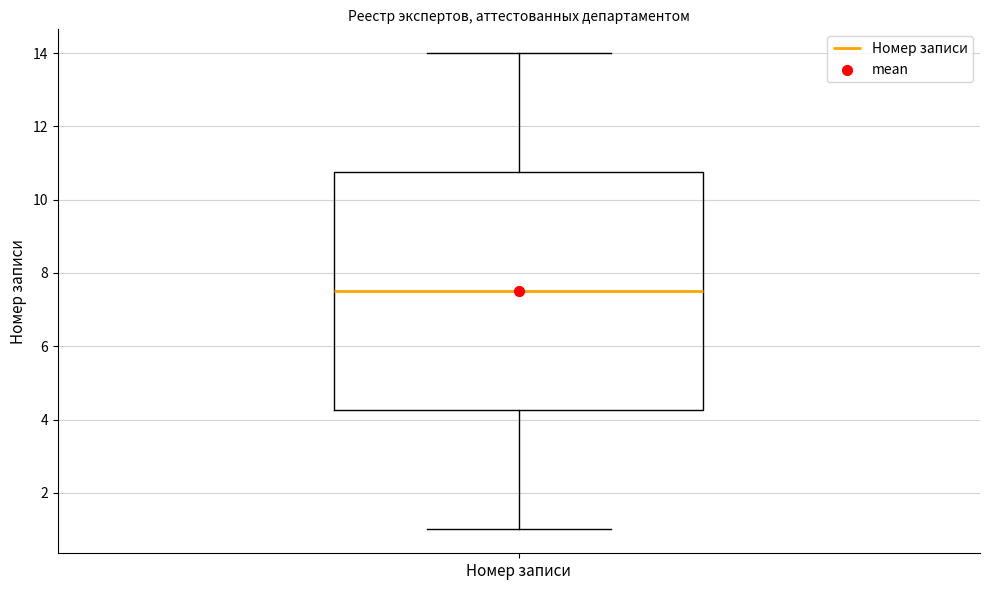

Read this box plot against the y-axis: the position of the median line, the range covered by the box, and the ends of both whiskers. The values are not printed on the chart, so give them approximately, as read against the axis.

median 7.6, box 4.2 to 10.8, whiskers 1.0 to 14.0